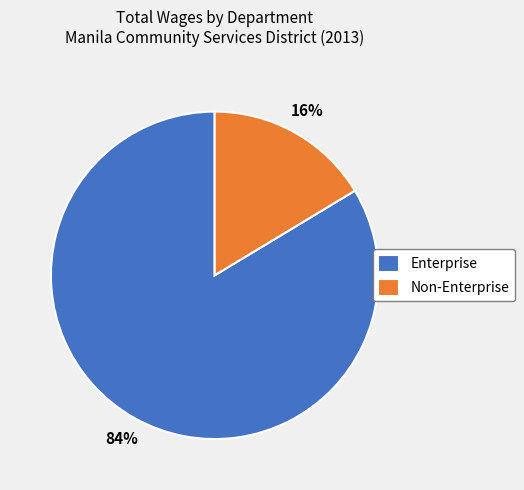

Does any single category account for the majority?

Yes